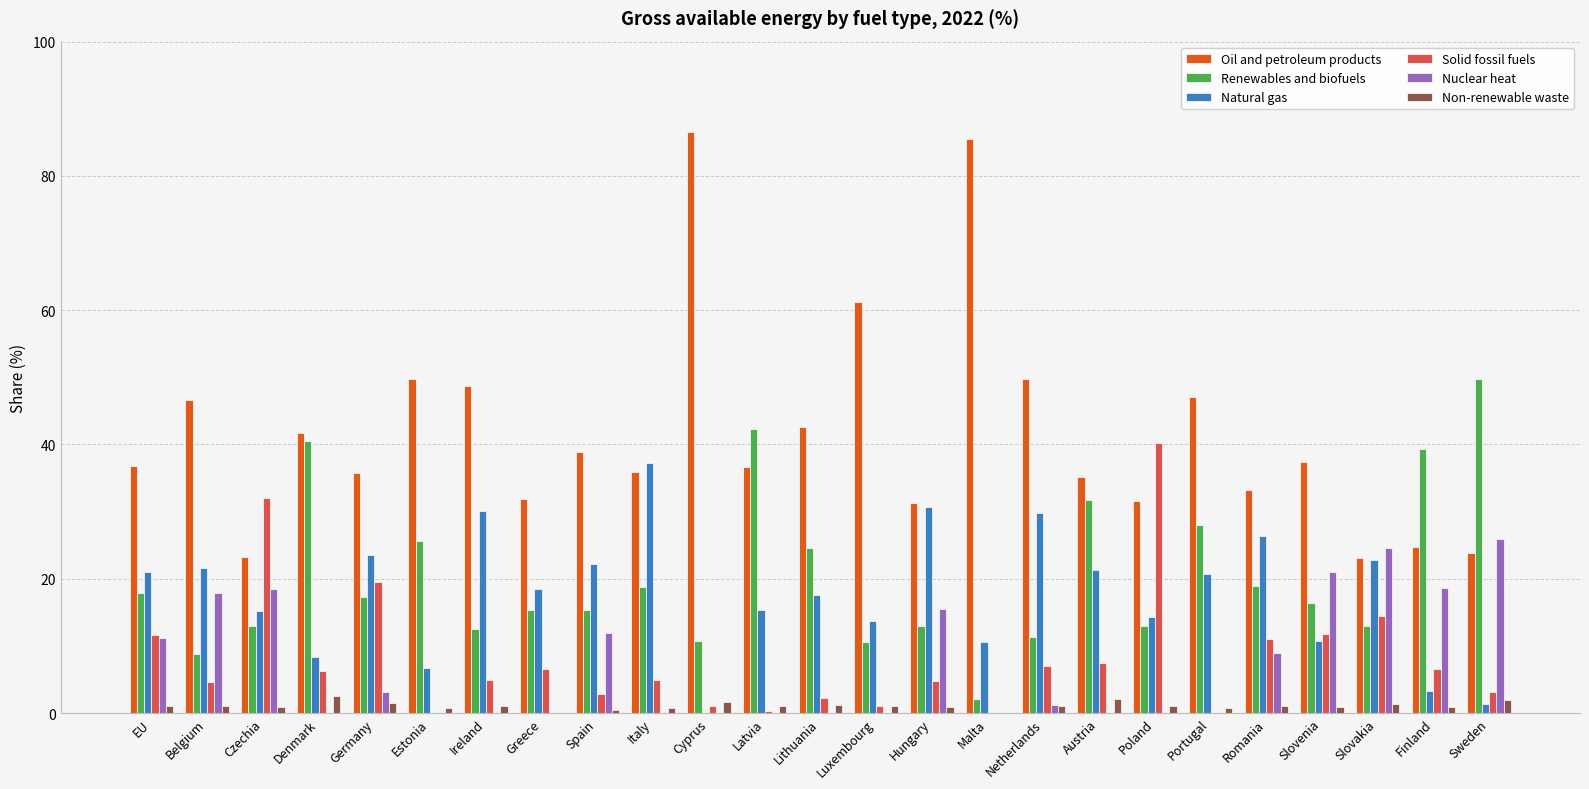

True or false: Renewables and biofuels has a value of 5.3 at Greece.

False